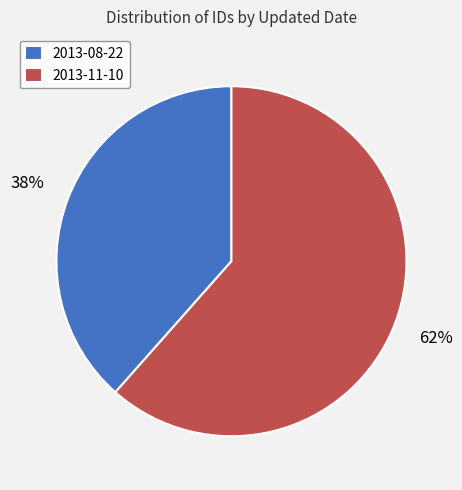

What is the ratio of the value at 2013-08-22 to the value at 2013-11-10?

0.6